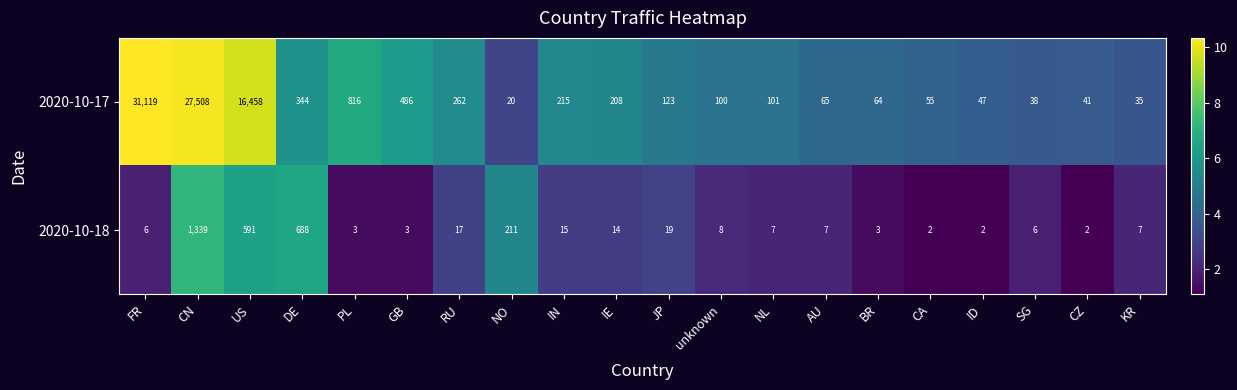

What is the difference between the maximum and second lowest values in the 2020-10-18 series?

1337